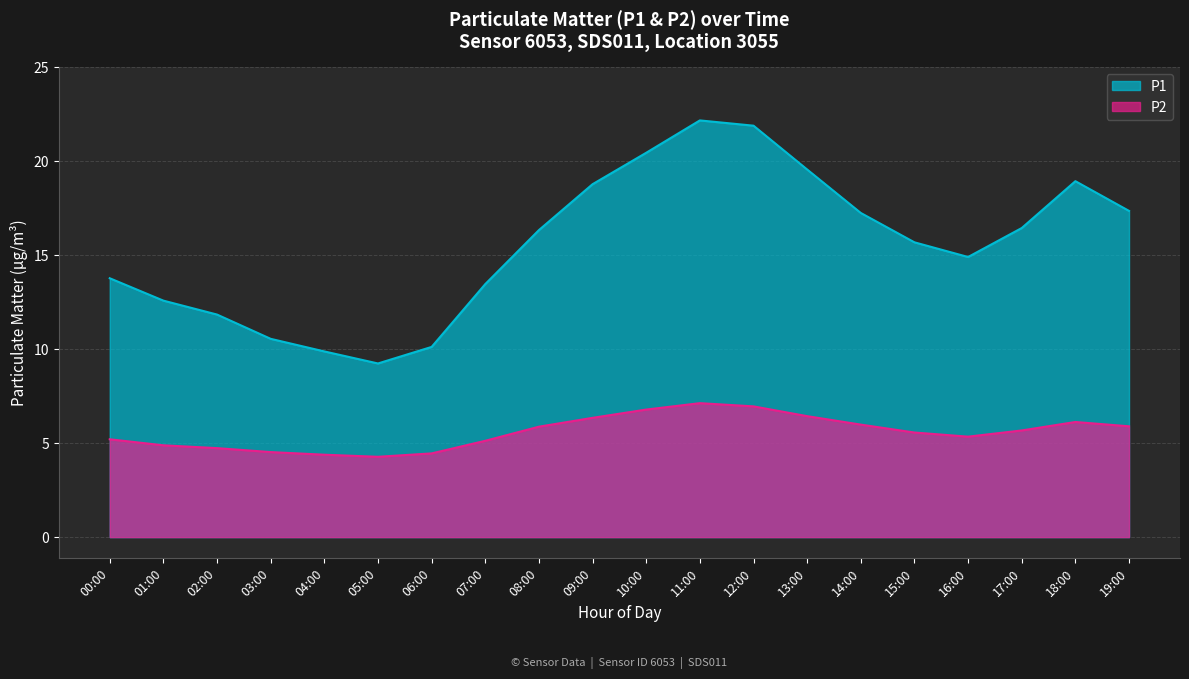

What is the approximate value of P1 at 11:00?

22.1